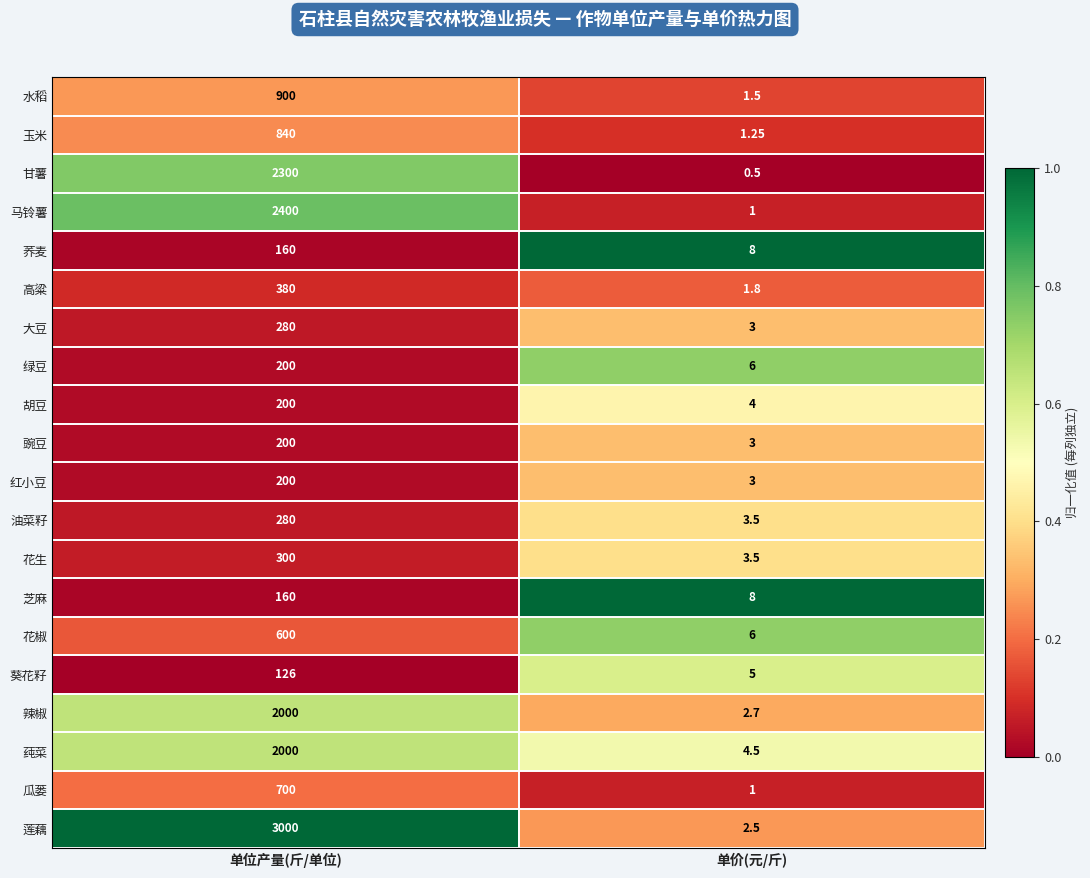

Which series changed the most between 单位产量(斤/单位) and 单价(元/斤)?

莲藕